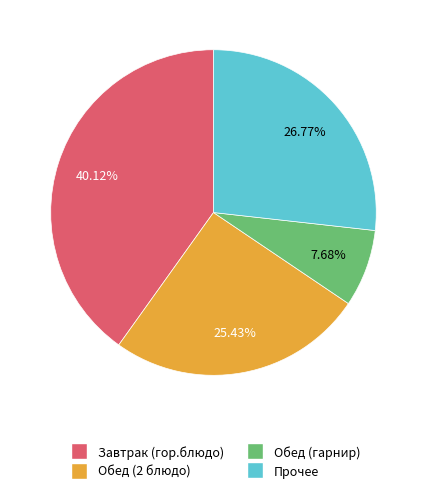

Does any single category account for the majority?

No